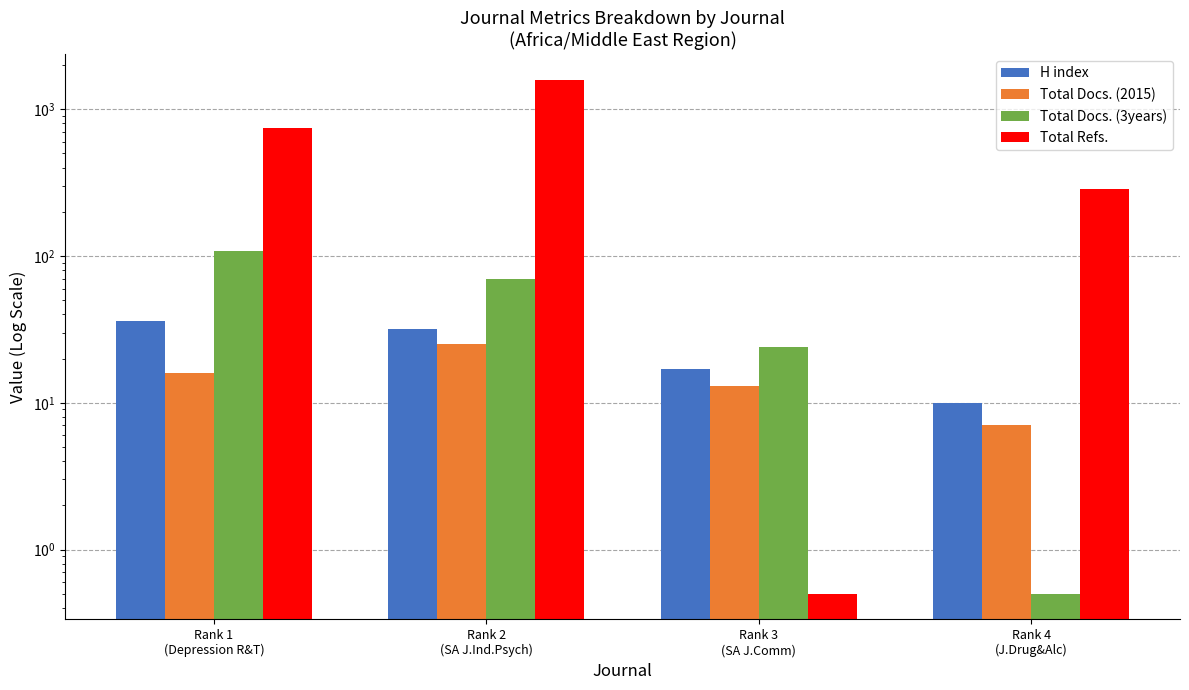

How many bars are there in total?

16